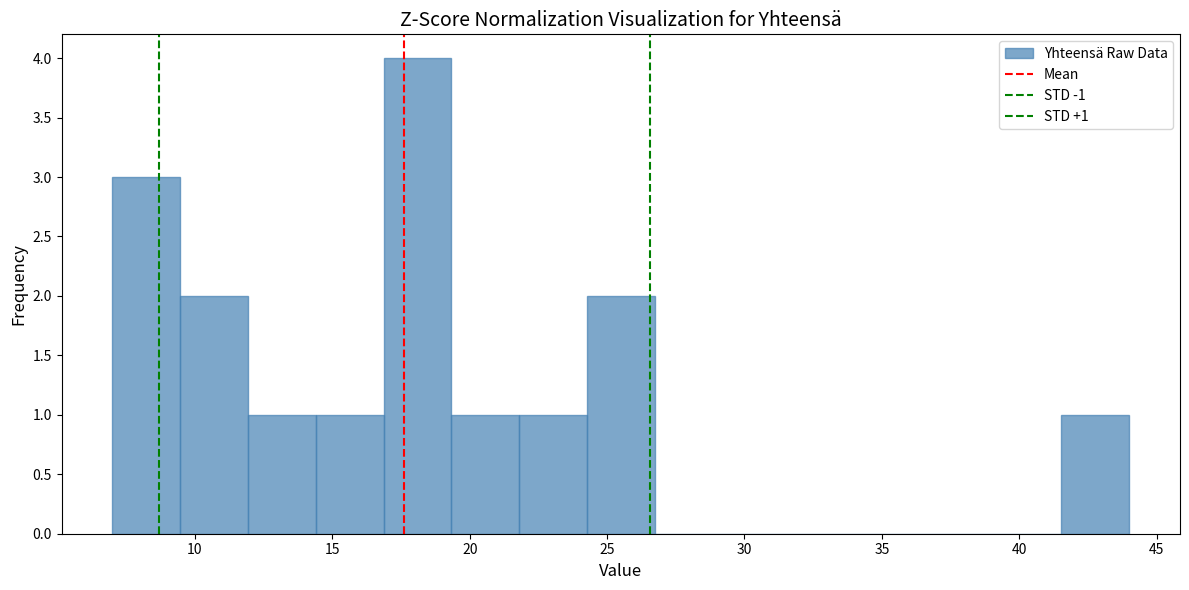

Over which range of the x-axis is the bar tallest?

17.0 to 19.5